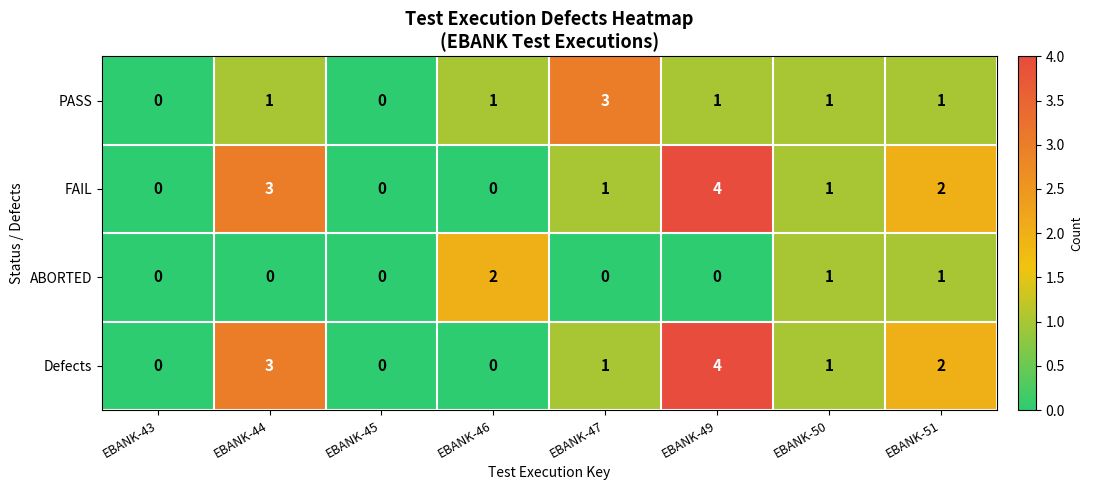

Which category has the highest value in the ABORTED series?

EBANK-46